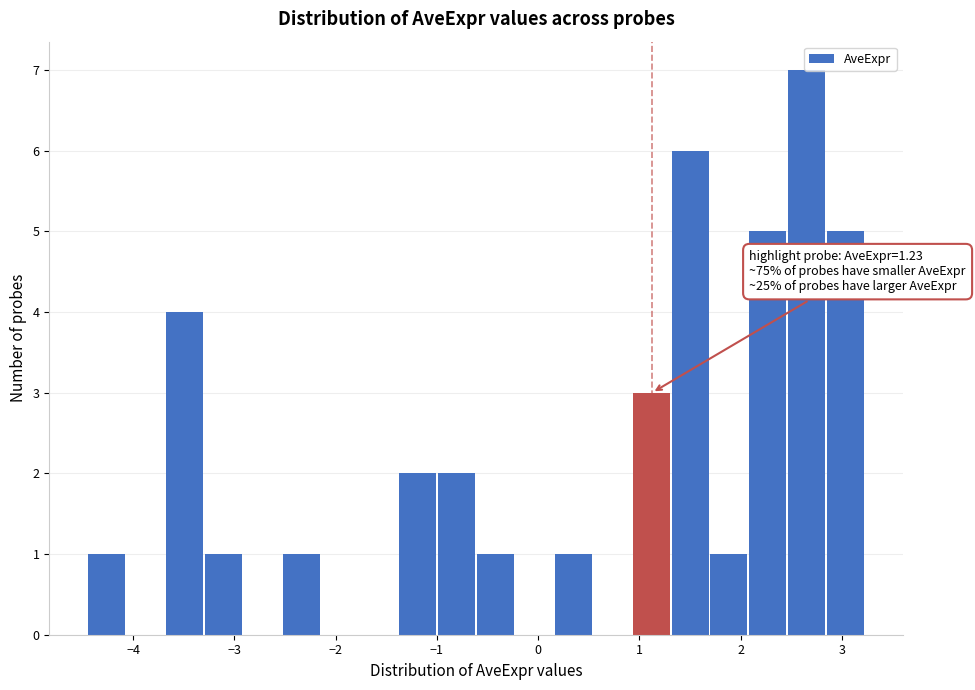

Read against the x-axis, roughly where is the centre of the tallest bar?

2.7